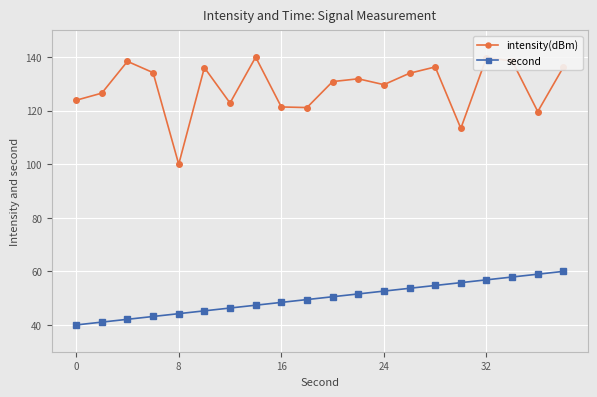

Which series has the widest spread of values?

intensity(dBm)